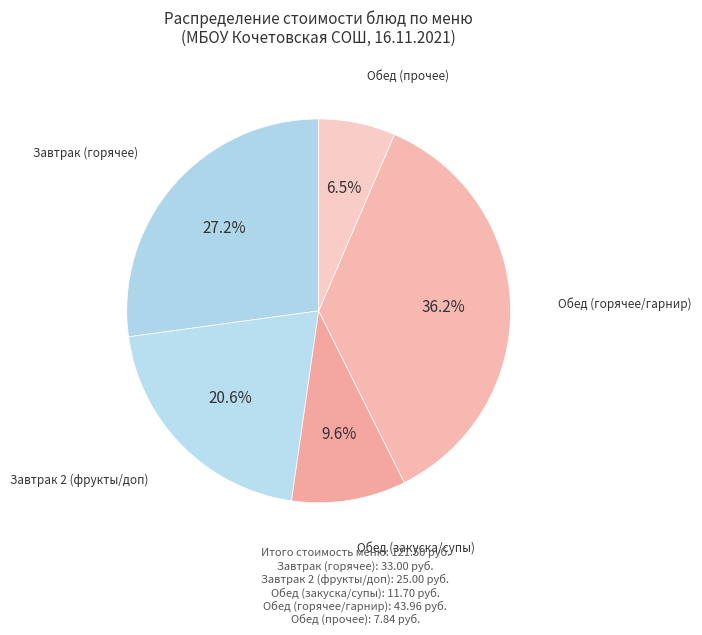

Count the number of slices in the pie.

5